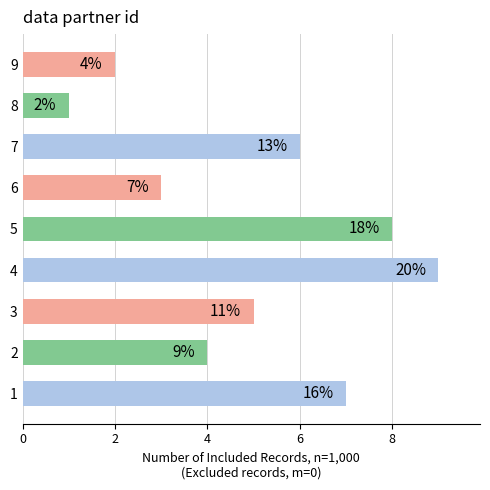

Which has a higher value, 4 or 7?

4